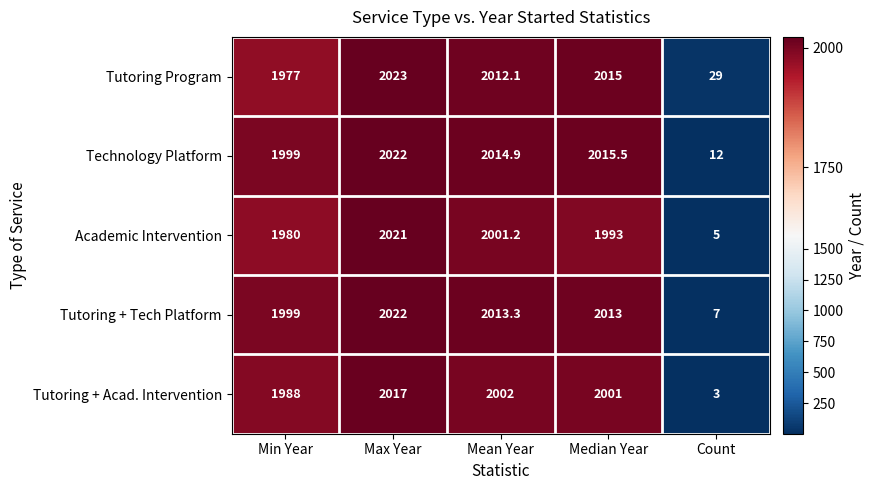

What is the lowest value of the Tutoring + Tech Platform series?

7.0